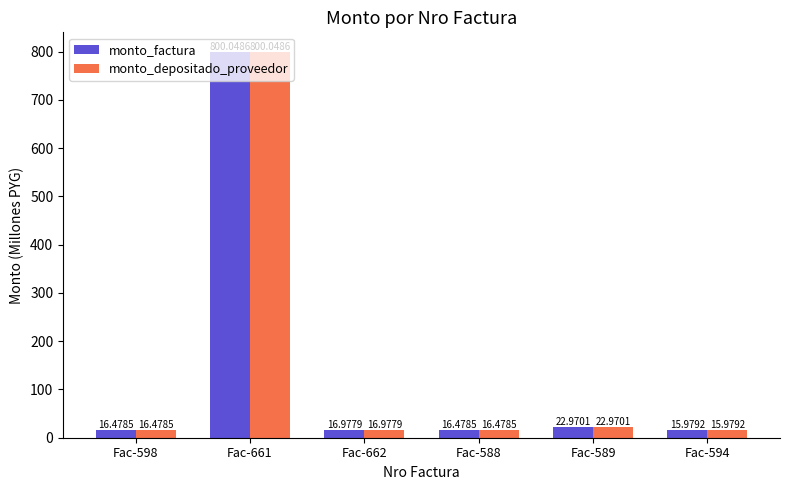

Is it true that monto_depositado_proveedor equals 23.0 at Fac-589?

True